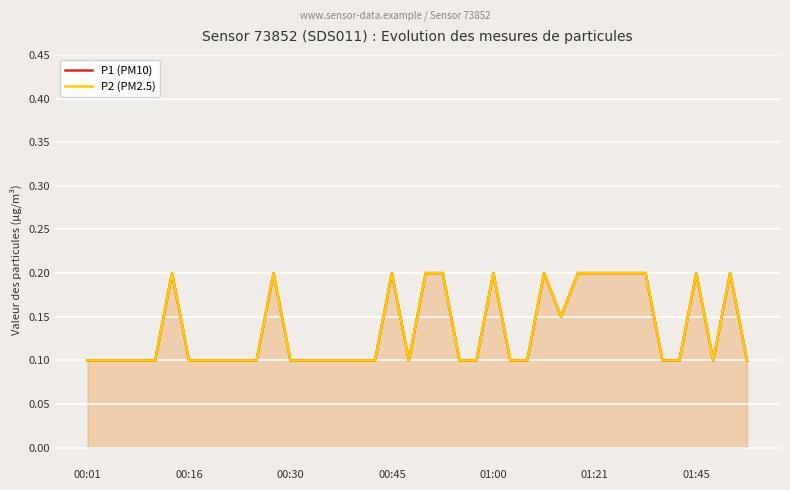

True or false: P1 (PM10) has a value of 0.1 at 00:45.

False